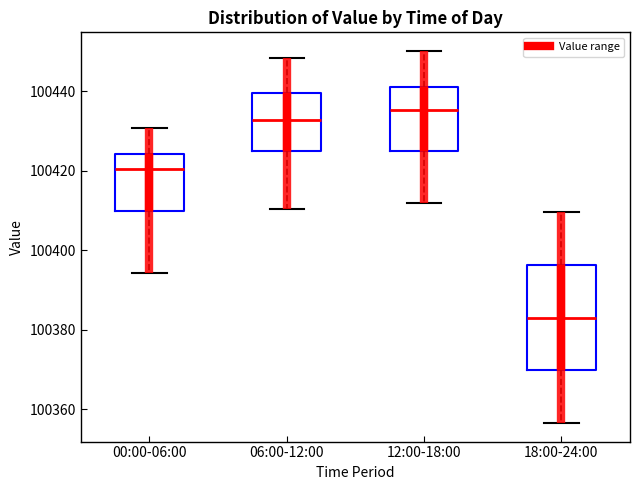

Which box has the lowest median line?

18:00-24:00